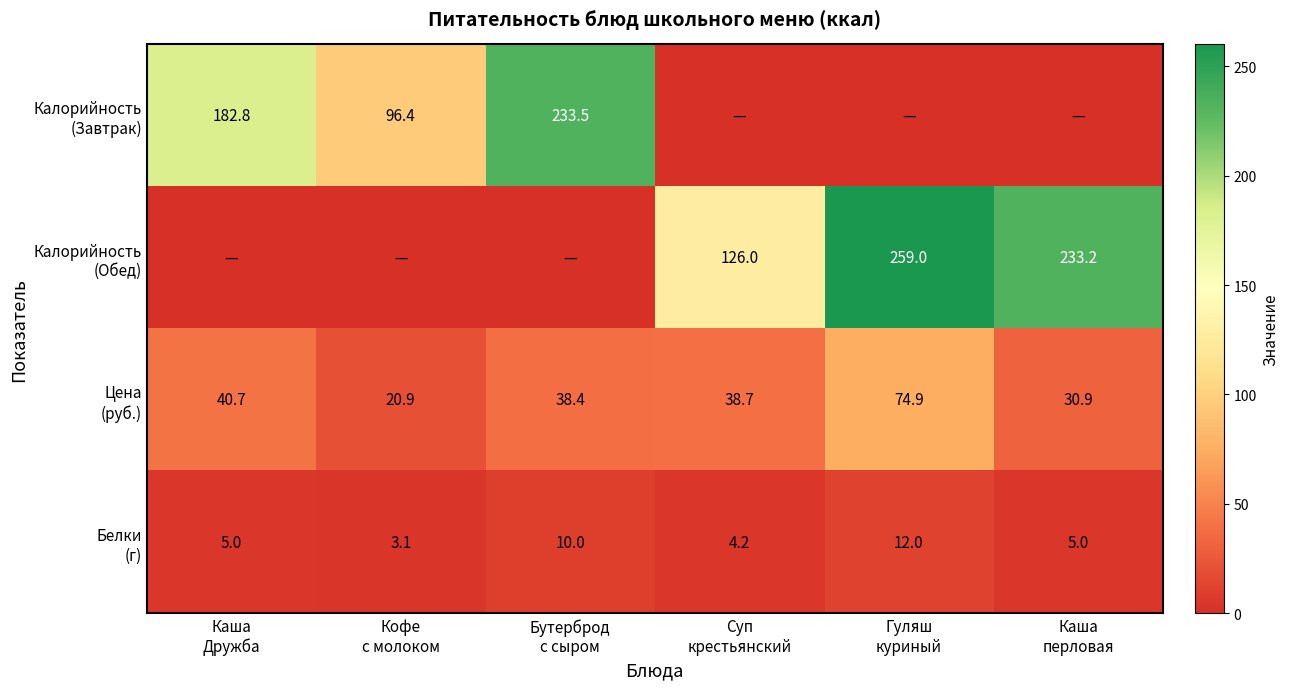

Which series has the largest total across all categories?

Калорийность (Обед)